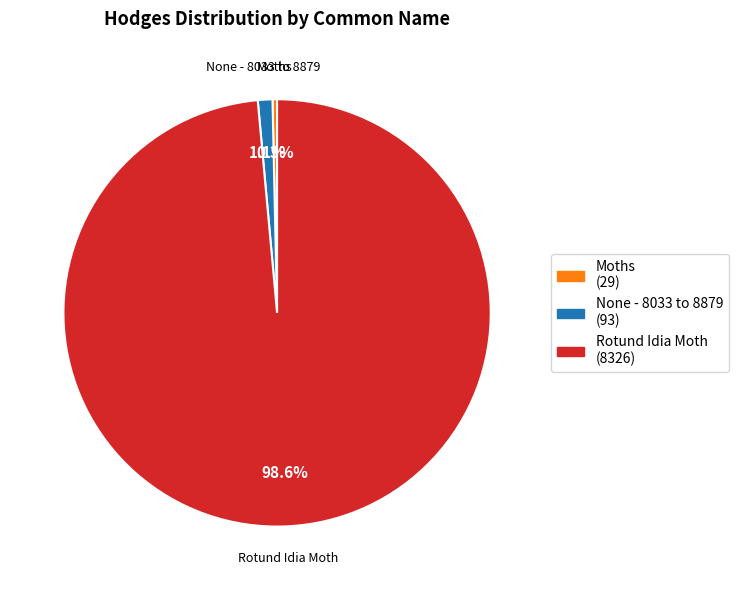

Between Rotund Idia Moth and Moths, which is larger?

Rotund Idia Moth